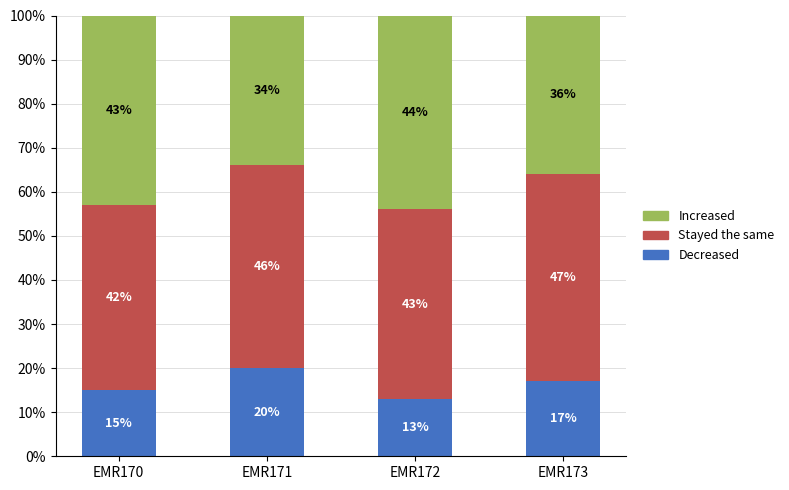

At which label does Decreased first exceed 17?

EMR171